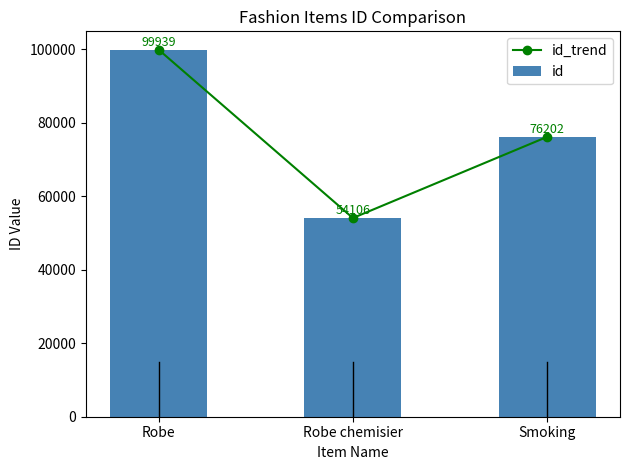

How many data points in id_trend are less than 76202?

1